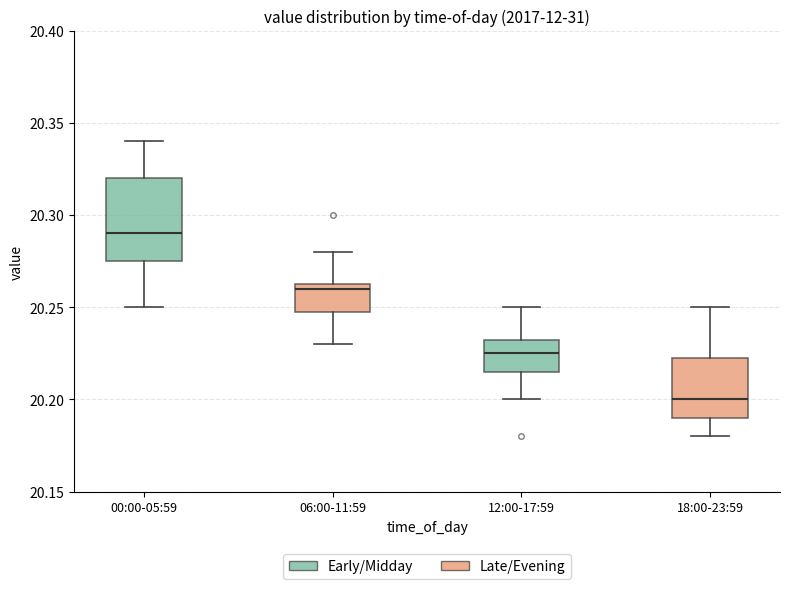

Reading left to right, read every box against the y-axis: the position of its median line, the range the box covers, and the ends of its whiskers. The values are not printed on the chart, so give them approximately, as read against the axis.

00:00-05:59: median 20.290, box 20.275 to 20.320, whiskers 20.250 to 20.340
06:00-11:59: median 20.260, box 20.250 to 20.265, whiskers 20.230 to 20.280
12:00-17:59: median 20.225, box 20.215 to 20.235, whiskers 20.200 to 20.250
18:00-23:59: median 20.200, box 20.190 to 20.225, whiskers 20.180 to 20.250